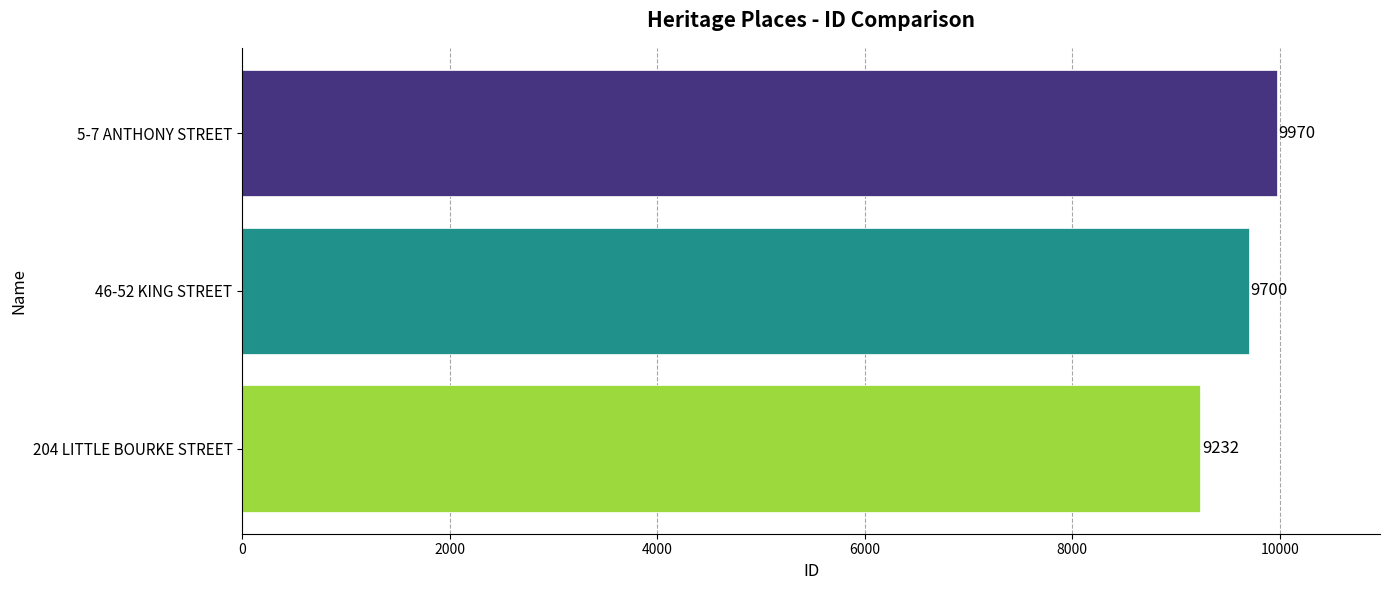

What is the minimum value shown in the chart?

9232